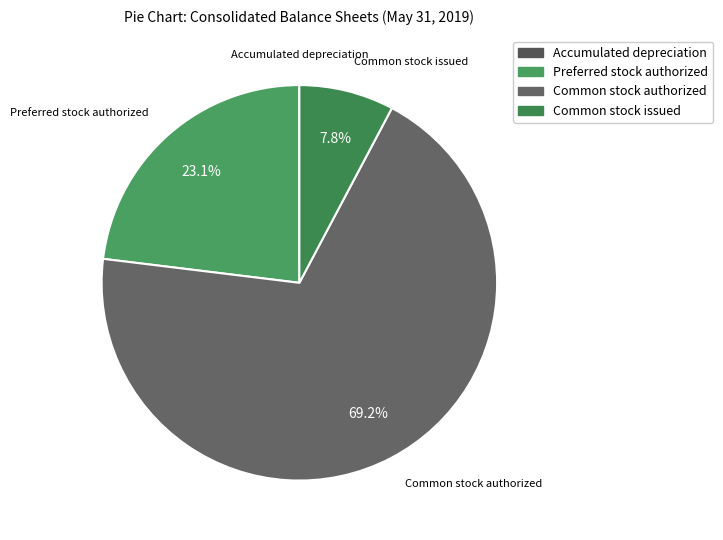

Does Common stock authorized represent more than half of the total?

Yes